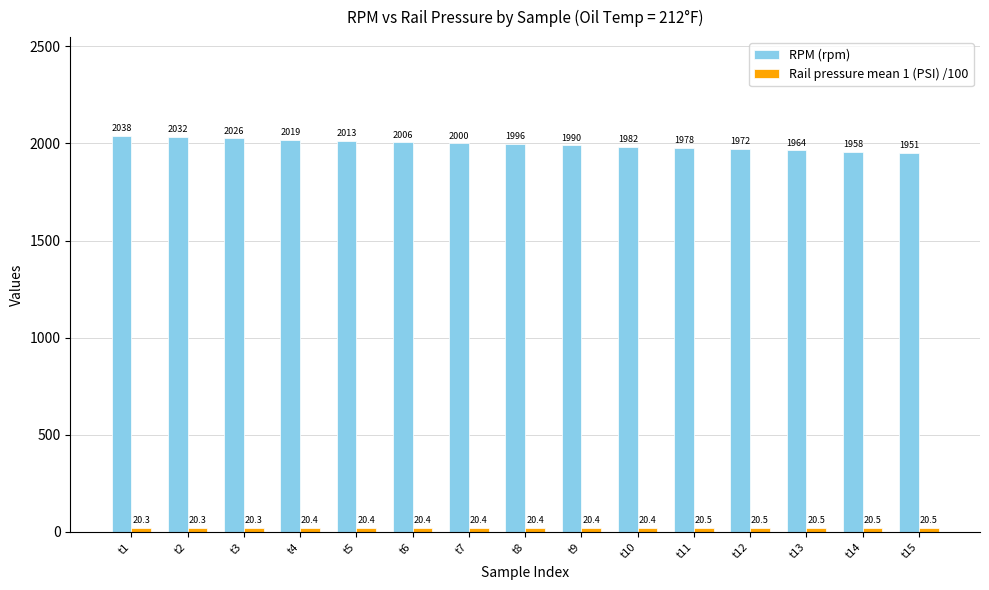

True or false: RPM (rpm) has a value of 1094.7 at t3.

False